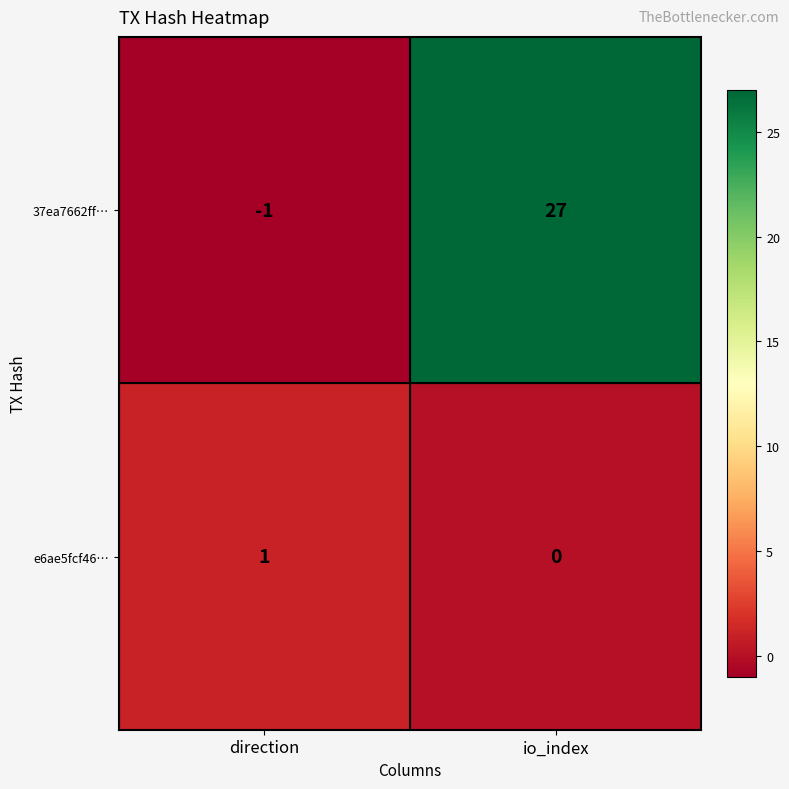

What value does the 37ea7662ff… series have at io_index, to the nearest 5?

25